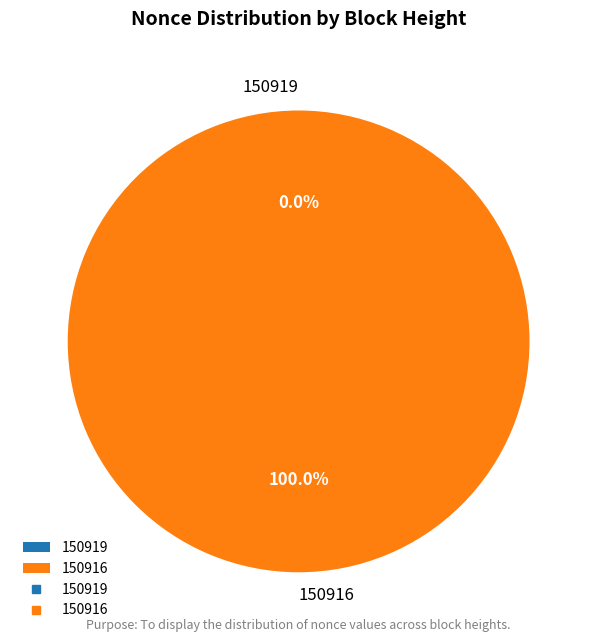

What is the largest slice in the pie chart?

150916